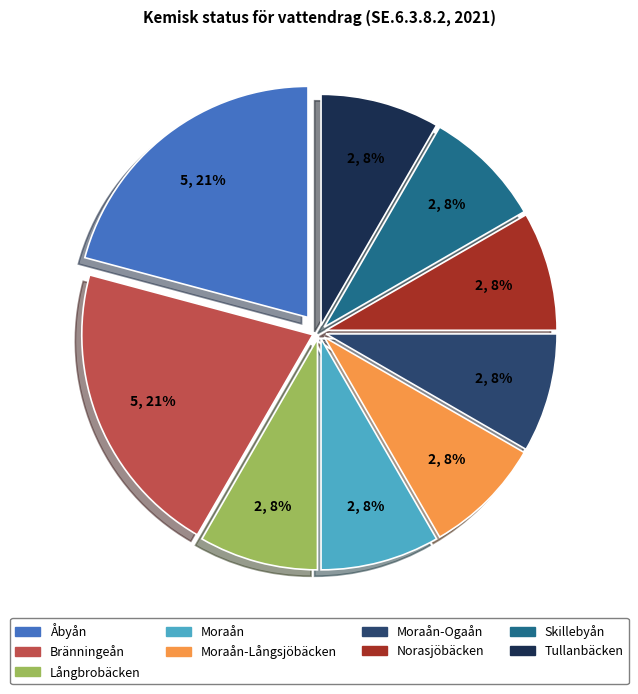

To the nearest percent, what is the difference between the largest and smallest slice percentages?

13%